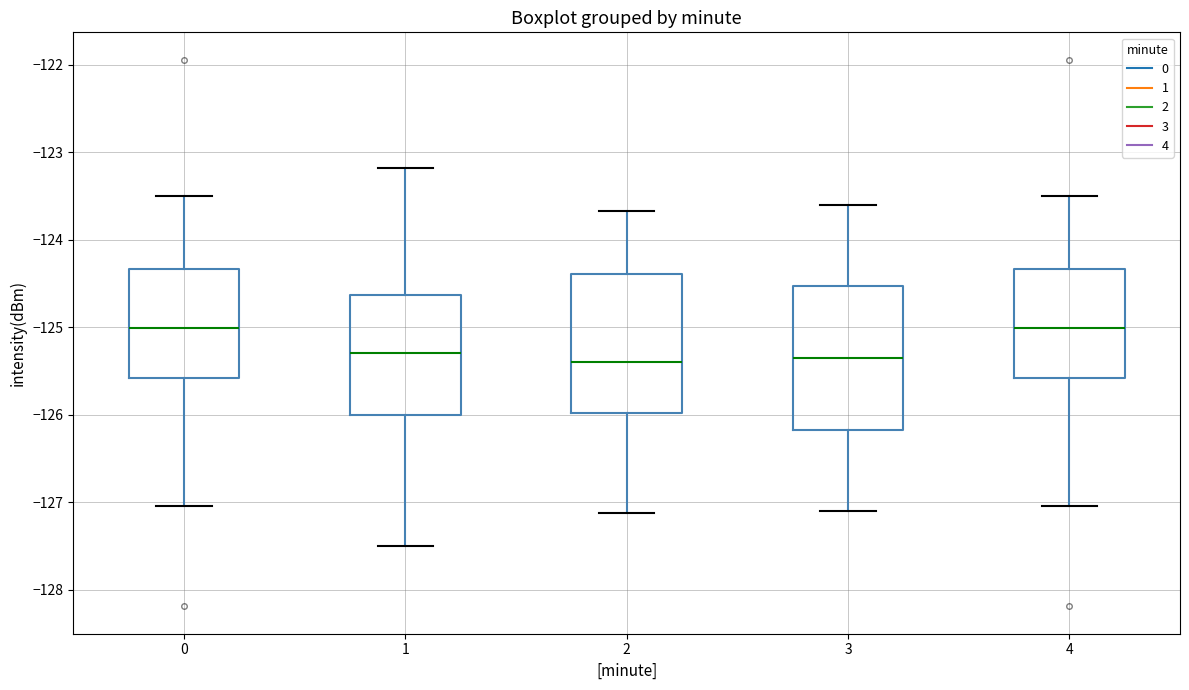

Reading left to right, transcribe this box plot: for each box, give where its median line is, the range the box spans, and where its two whiskers end, as read against the y-axis. The values are not printed on the chart, so give them approximately, as read against the axis.

0: median -125.0, box -125.6 to -124.3, whiskers -127.0 to -123.5
1: median -125.3, box -126.0 to -124.6, whiskers -127.5 to -123.2
2: median -125.4, box -126.0 to -124.4, whiskers -127.1 to -123.7
3: median -125.3, box -126.2 to -124.5, whiskers -127.1 to -123.6
4: median -125.0, box -125.6 to -124.3, whiskers -127.0 to -123.5